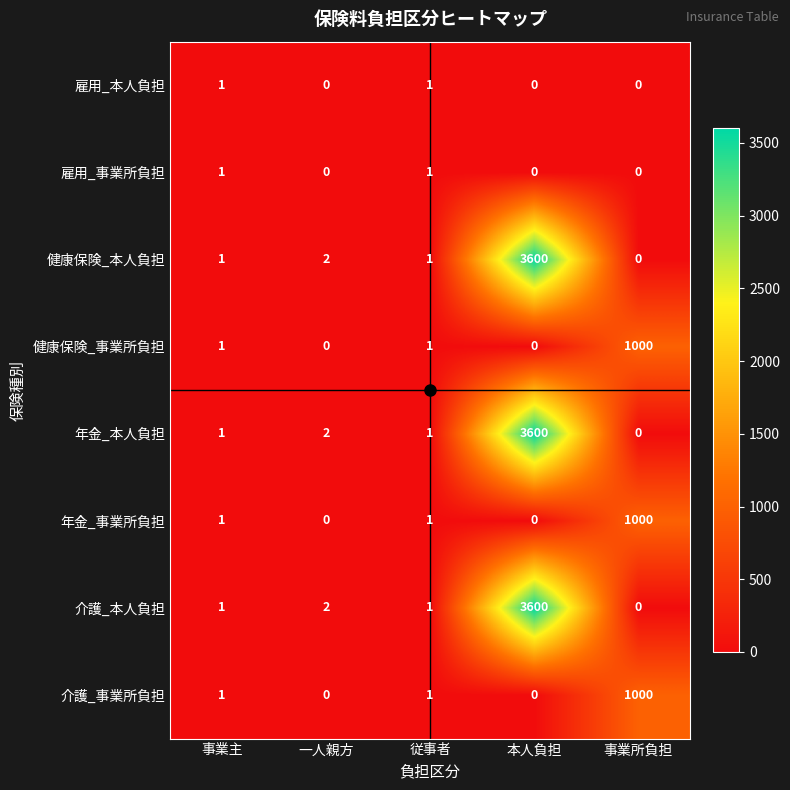

Which label corresponds to the largest value in the chart?

本人負担